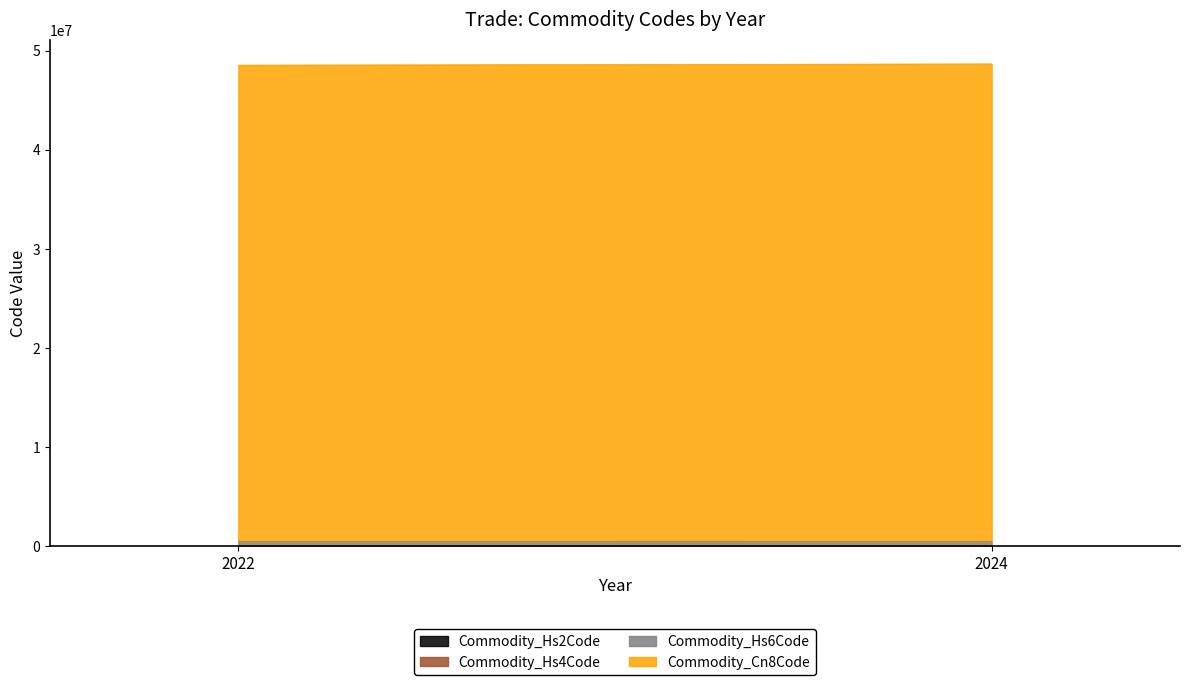

The value of Commodity_Hs2Code at 2024 is 48. True or false?

True